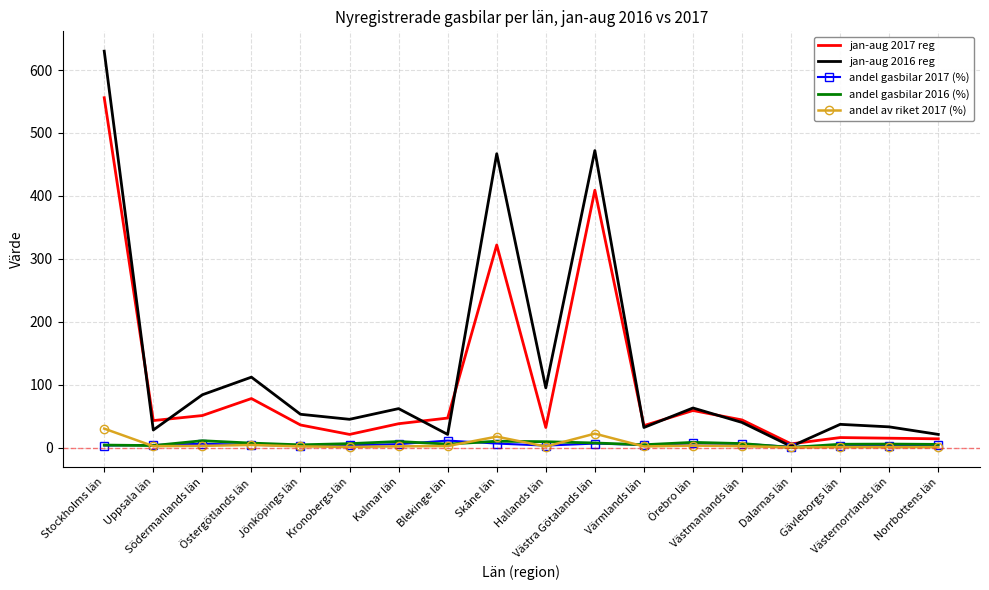

What is the maximum value for jan-aug 2017 reg?

556.0